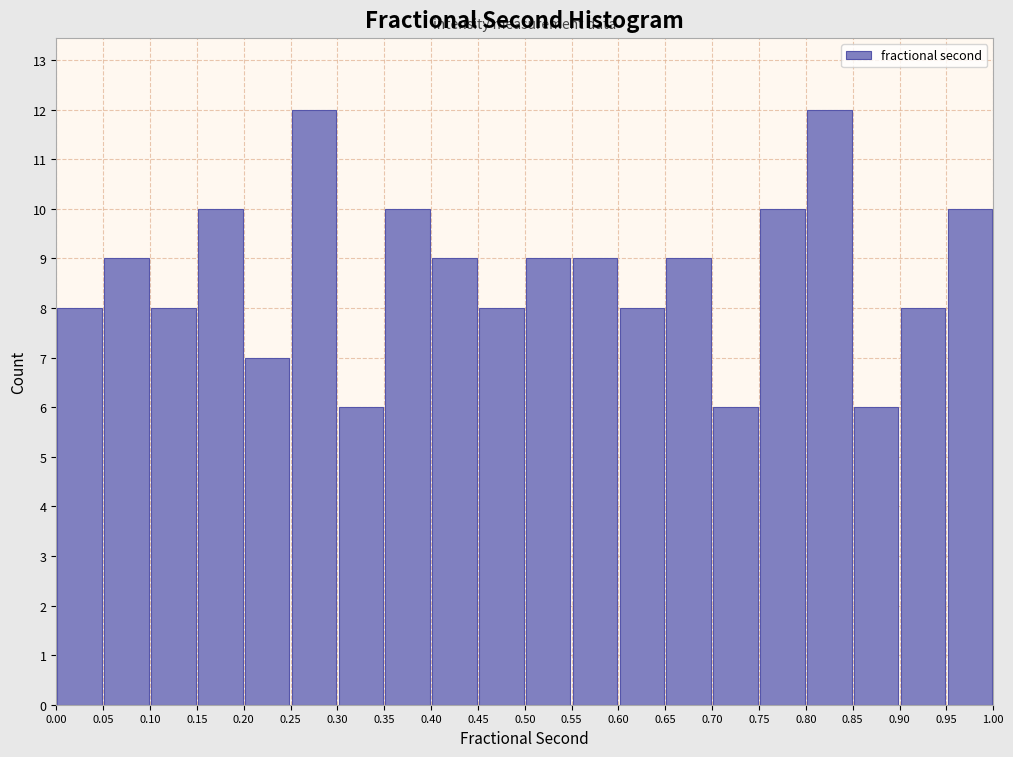

Reading left to right, transcribe this chart: for each bar, give the range it covers on the x-axis and its height. The values are not printed on the chart, so give them approximately, as read against the axis.

0.00 to 0.05: 8
0.05 to 0.10: 9
0.10 to 0.15: 8
0.15 to 0.20: 10
0.20 to 0.25: 7
0.25 to 0.30: 12
0.30 to 0.35: 6
0.35 to 0.40: 10
0.40 to 0.45: 9
0.45 to 0.50: 8
0.50 to 0.55: 9
0.55 to 0.60: 9
0.60 to 0.65: 8
0.65 to 0.70: 9
0.70 to 0.75: 6
0.75 to 0.80: 10
0.80 to 0.85: 12
0.85 to 0.90: 6
0.90 to 0.95: 8
0.95 to 1.00: 10